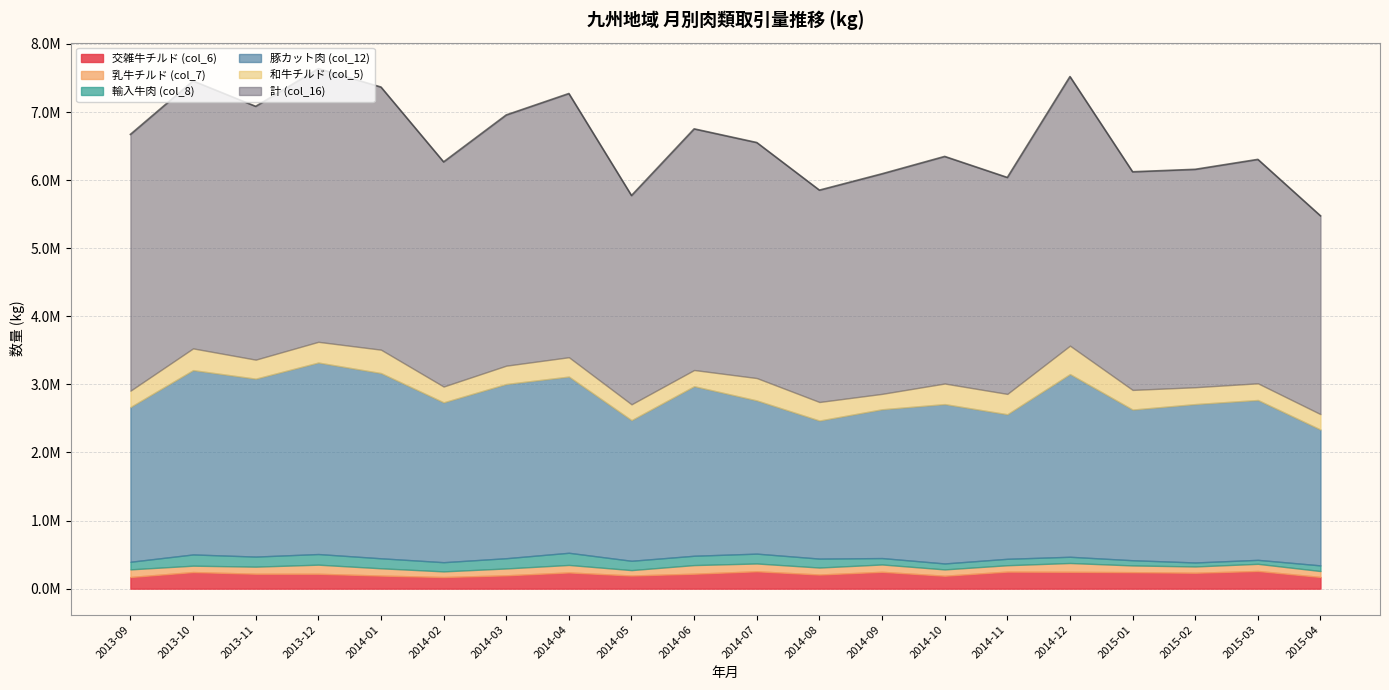

Reading right to left, extract all data points from this chart.

交雑牛チルド (col_6): 2015-04=171763.9	2015-03=259840.0	2015-02=233691.0	2015-01=242278.8	2014-12=247384.0	2014-11=250391.0	2014-10=189836.0	2014-09=247468.0	2014-08=207536.2	2014-07=255152.3	2014-06=219588.8	2014-05=193070.4	2014-04=238251.6	2014-03=196031.9	2014-02=170830.4	2014-01=192282.3	2013-12=218804.3	2013-11=219346.7	2013-10=244045.6	2013-09=171190.5
乳牛チルド (col_7): 2015-04=87027.0	2015-03=104930.0	2015-02=92321.0	2015-01=98820.5	2014-12=129551.2	2014-11=93705.0	2014-10=92872.0	2014-09=107843.0	2014-08=102596.9	2014-07=114743.8	2014-06=126775.4	2014-05=79457.9	2014-04=110154.7	2014-03=100729.6	2014-02=82784.5	2014-01=106872.7	2013-12=133550.8	2013-11=103867.5	2013-10=93454.4	2013-09=112164.2
輸入牛肉 (col_8): 2015-04=82858.0	2015-03=58371.0	2015-02=58611.0	2015-01=76418.4	2014-12=91419.7	2014-11=94508.0	2014-10=87457.0	2014-09=93976.0	2014-08=131359.3	2014-07=144426.4	2014-06=136947.9	2014-05=136880.0	2014-04=178632.5	2014-03=150439.3	2014-02=135040.6	2014-01=146887.0	2013-12=156126.8	2013-11=147907.0	2013-10=165086.8	2013-09=111650.8
豚カット肉 (col_12): 2015-04=1994996.0	2015-03=2348062.0	2015-02=2326311.0	2015-01=2212866.1	2014-12=2683321.0	2014-11=2122928.0	2014-10=2340654.0	2014-09=2185387.0	2014-08=2027557.1	2014-07=2250365.8	2014-06=2490203.8	2014-05=2065511.0	2014-04=2588032.7	2014-03=2558668.6	2014-02=2347832.6	2014-01=2720619.1	2013-12=2812654.6	2013-11=2612960.7	2013-10=2707008.9	2013-09=2272637.8
和牛チルド (col_5): 2015-04=226543.3	2015-03=244750.0	2015-02=247687.0	2015-01=288702.3	2014-12=417228.0	2014-11=298952.0	2014-10=302171.0	2014-09=226278.0	2014-08=272571.7	2014-07=328608.5	2014-06=237913.2	2014-05=232755.4	2014-04=284212.2	2014-03=269349.1	2014-02=232246.6	2014-01=343577.9	2013-12=304347.5	2013-11=279502.8	2013-10=319387.7	2013-09=239716.5
計 (col_16): 2015-04=2912871.2	2015-03=3289002.0	2015-02=3200538.0	2015-01=3203884.1	2014-12=3952613.4	2014-11=3179240.0	2014-10=3335310.0	2014-09=3232581.0	2014-08=3111749.9	2014-07=3459182.9	2014-06=3541931.2	2014-05=3066551.0	2014-04=3873058.8	2014-03=3682424.2	2014-02=3299597.3	2014-01=3857212.3	2013-12=4012523.2	2013-11=3720519.4	2013-10=3927840.6	2013-09=3764731.0